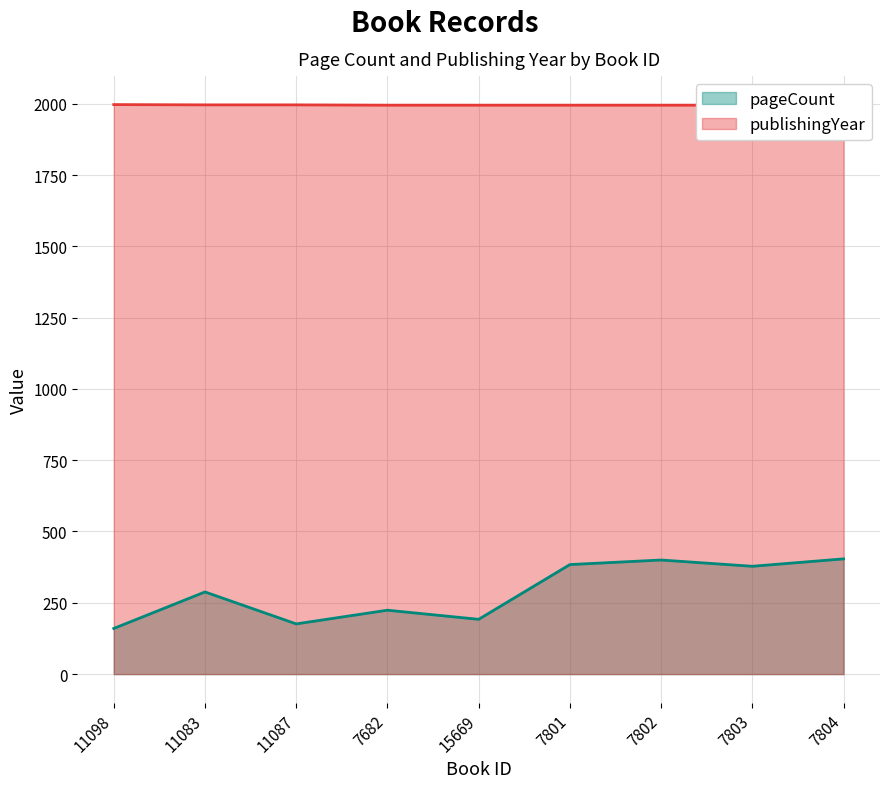

How many values in the publishingYear series exceed 1995?

3